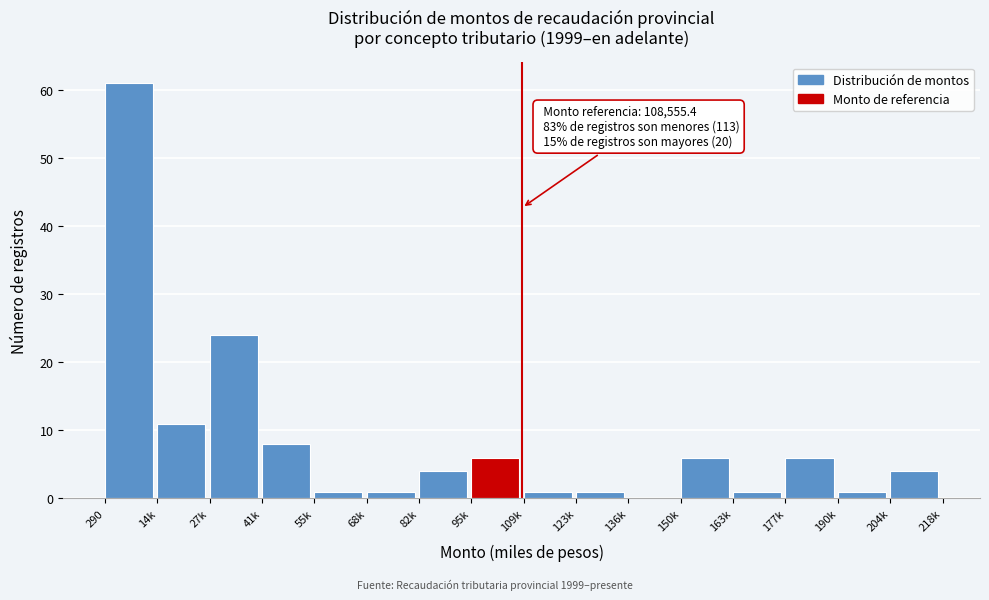

Reading left to right, extract all data points from this chart.

290=61	14k=11	27k=24	41k=8	55k=1	68k=1	82k=4	95k=6	109k=1	123k=1	136k=0	150k=6	163k=1	177k=6	190k=1	204k=4